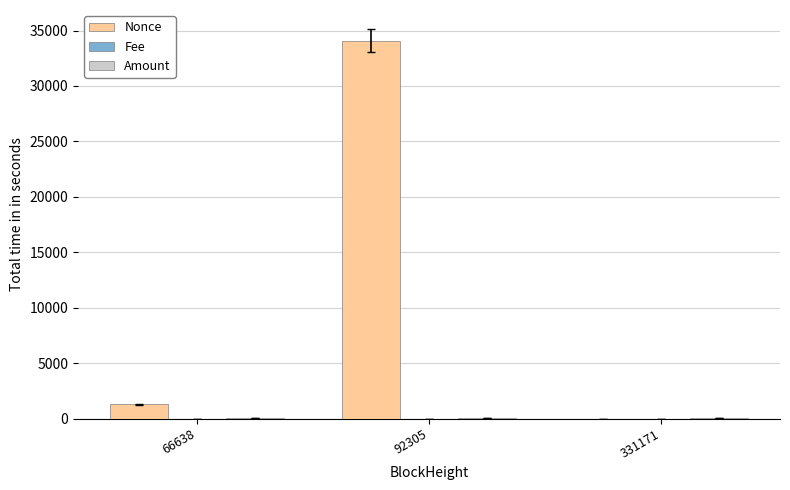

Between 66638 and 92305, which series saw the biggest shift?

Nonce